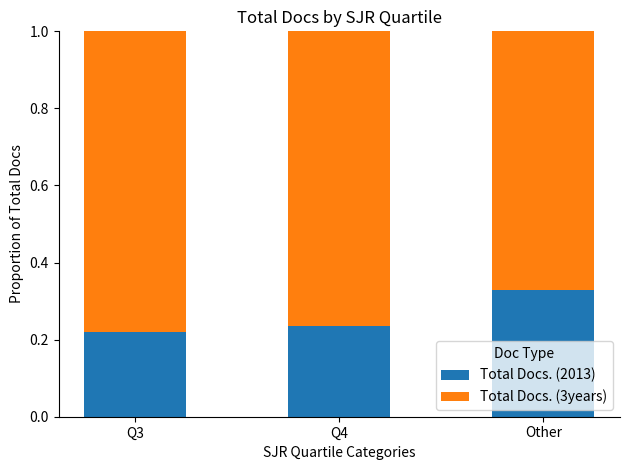

The value of Total Docs. (2013) at Q3 is 0.1. True or false?

False